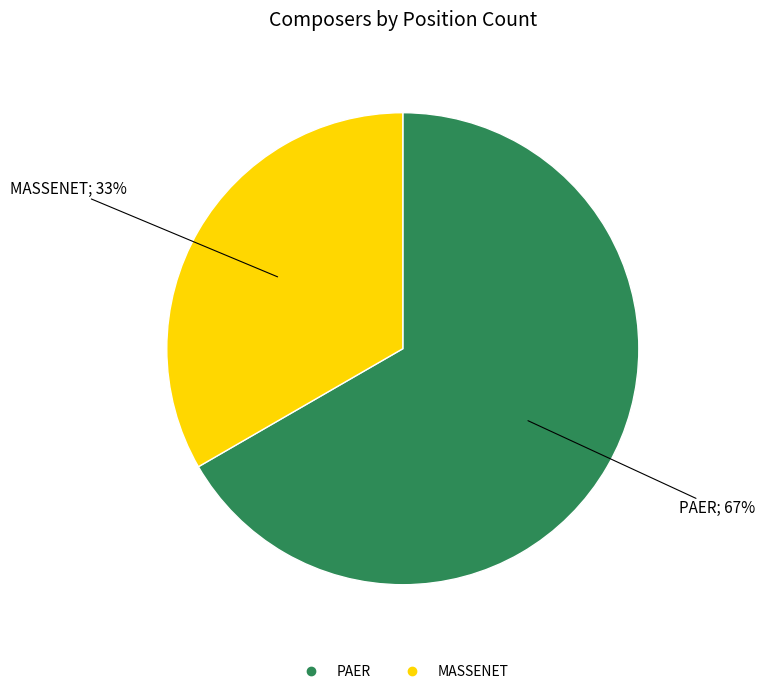

Which slice is the smallest?

MASSENET